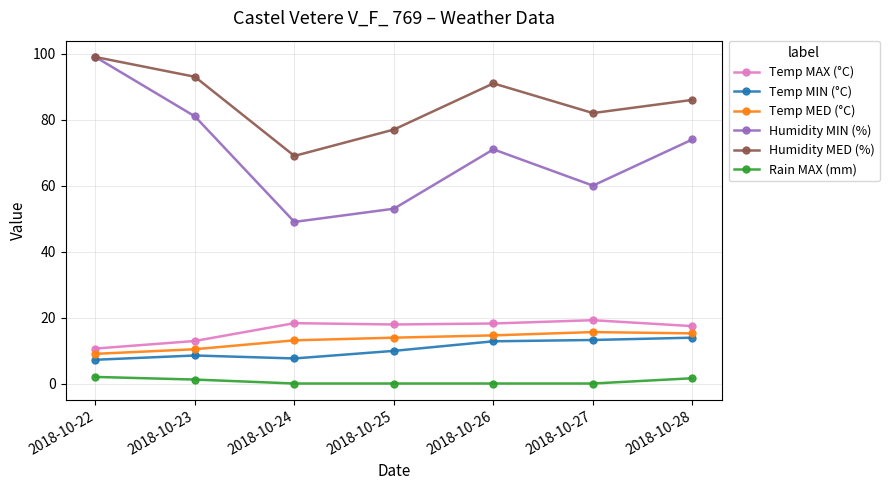

Is the value of Humidity MIN (%) at 2018-10-28 greater than the value of Humidity MED (%) at 2018-10-22?

No